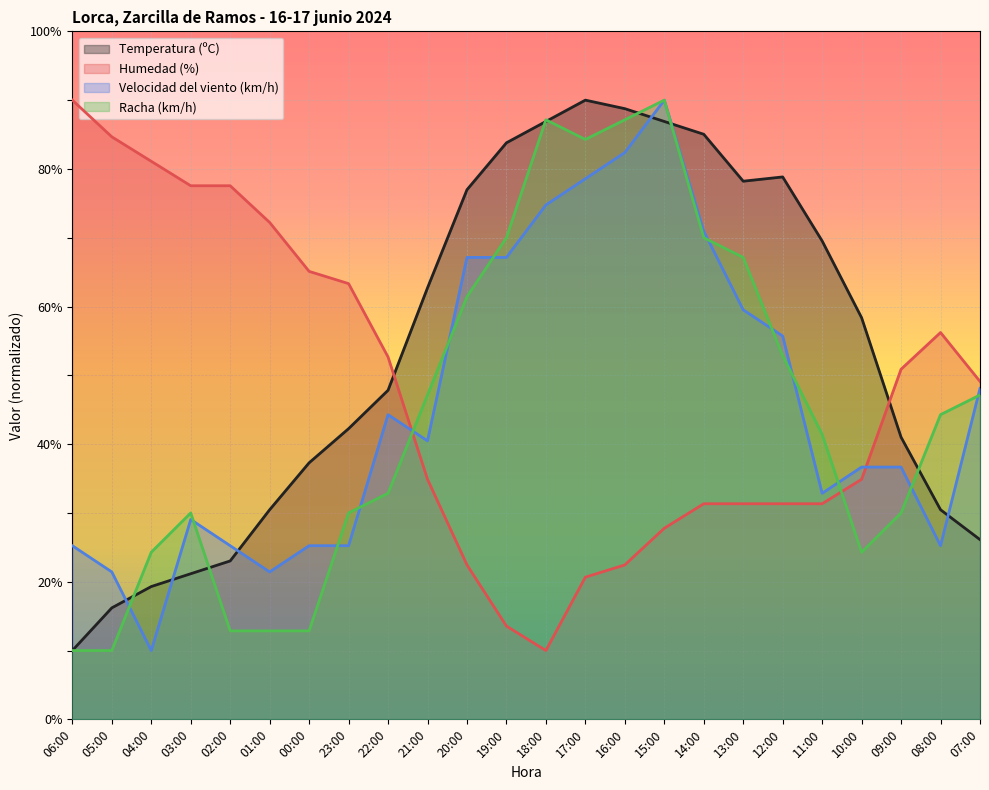

The Racha (km/h) series shows 70.0 at 19:00. True or false?

True